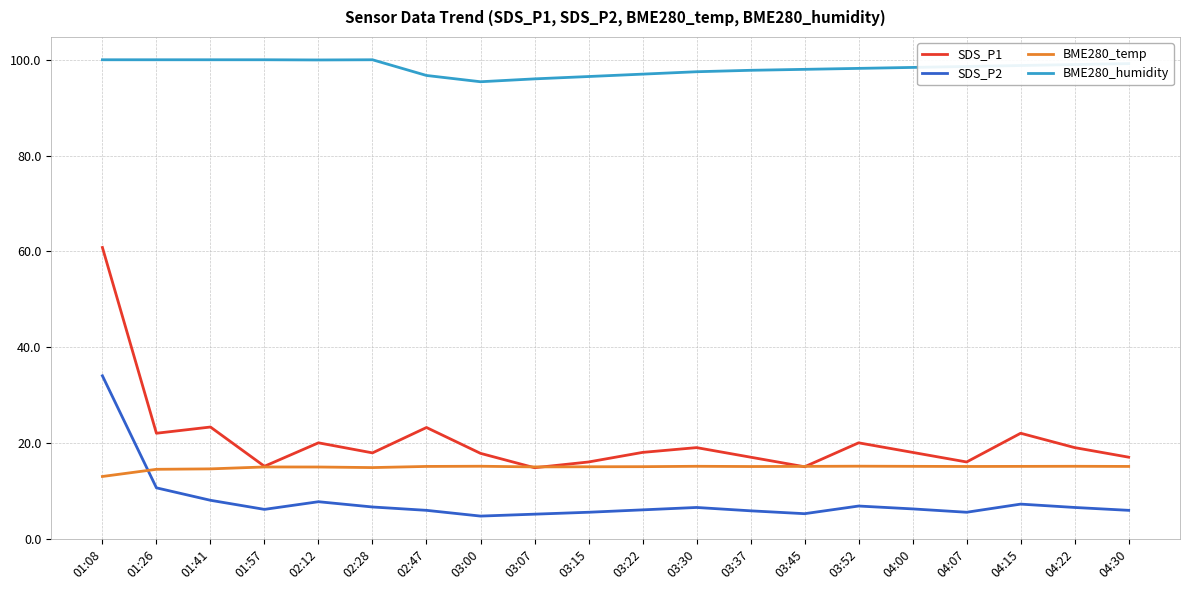

What is the total value across all series at 03:52?

140.1